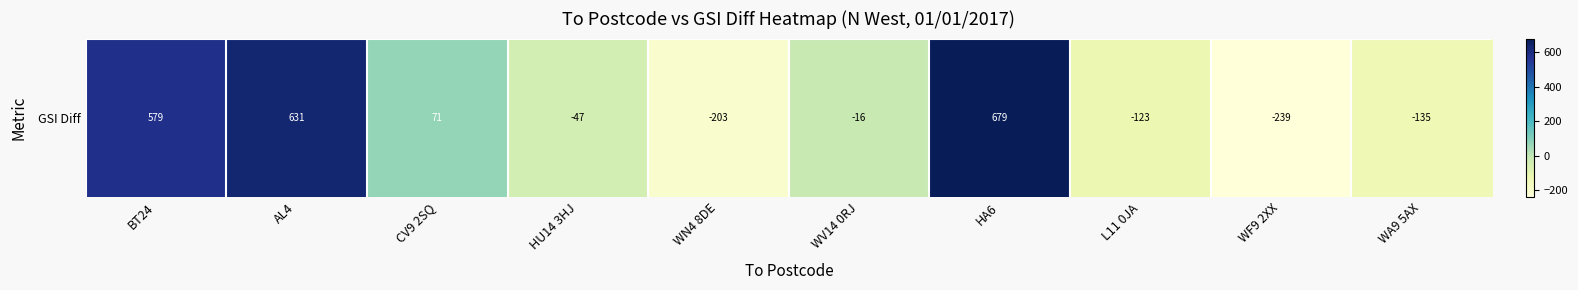

What is the change in value from BT24 to L11 0JA?

-702.0